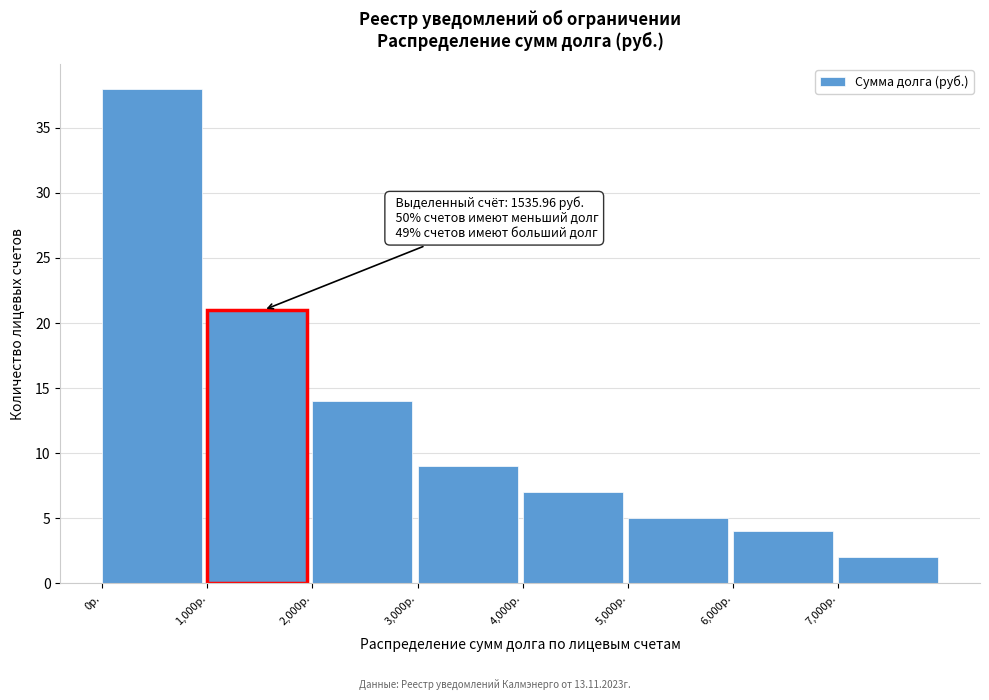

Which range on the x-axis has the tallest bar?

0 to 1000